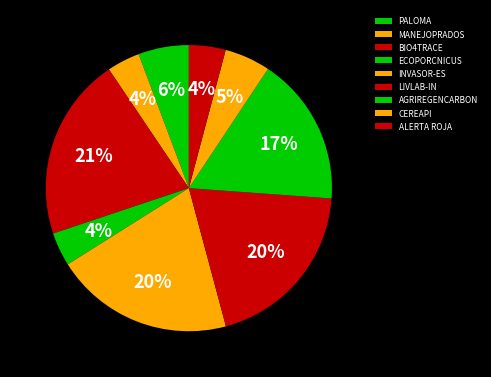

How many segments does this pie chart have?

9